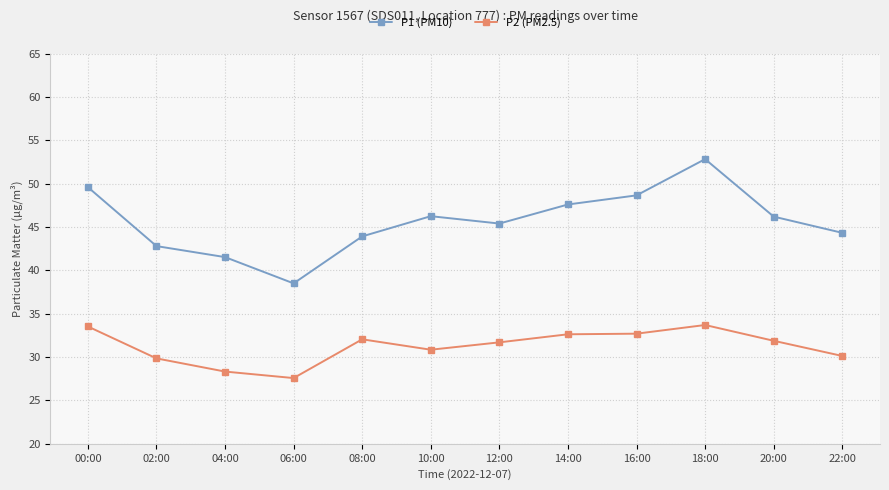

What is the sum of the P1 (PM10) values at 04:00 and 18:00?

94.4